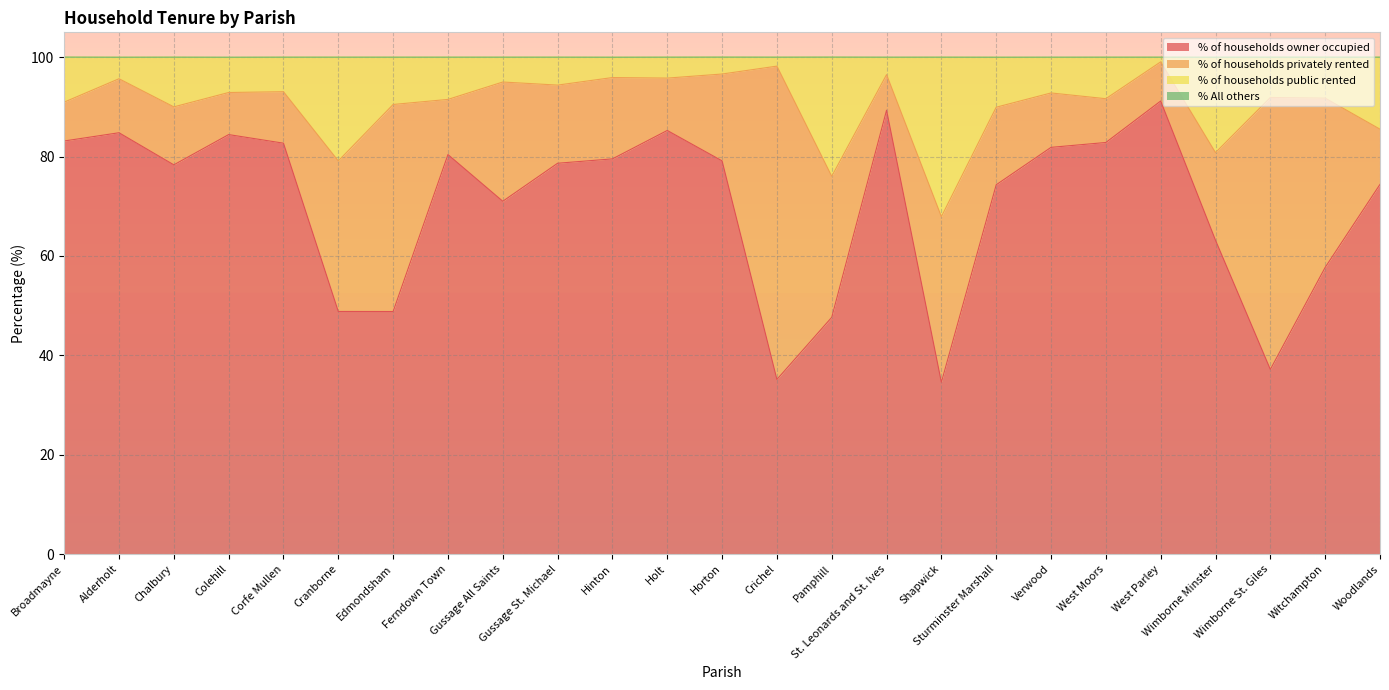

Where is % of households owner occupied nearest to the value 62?

Wimborne Minster